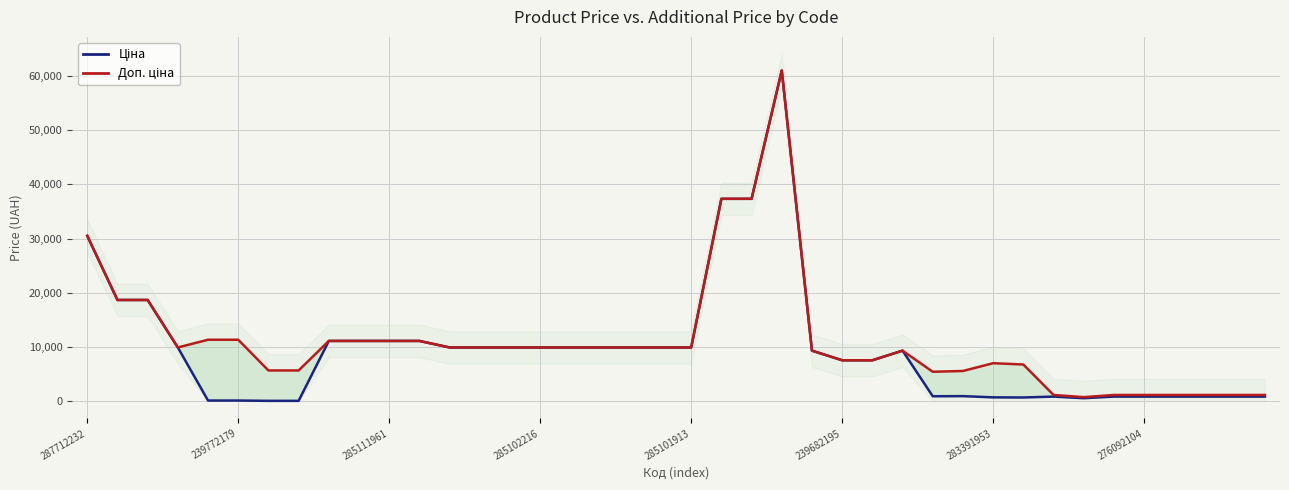

The value of Ціна at 24 is 9321.4. True or false?

True